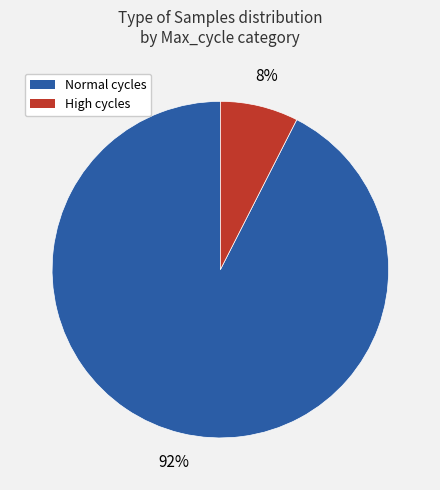

Is there any slice that represents more than half of the pie?

Yes